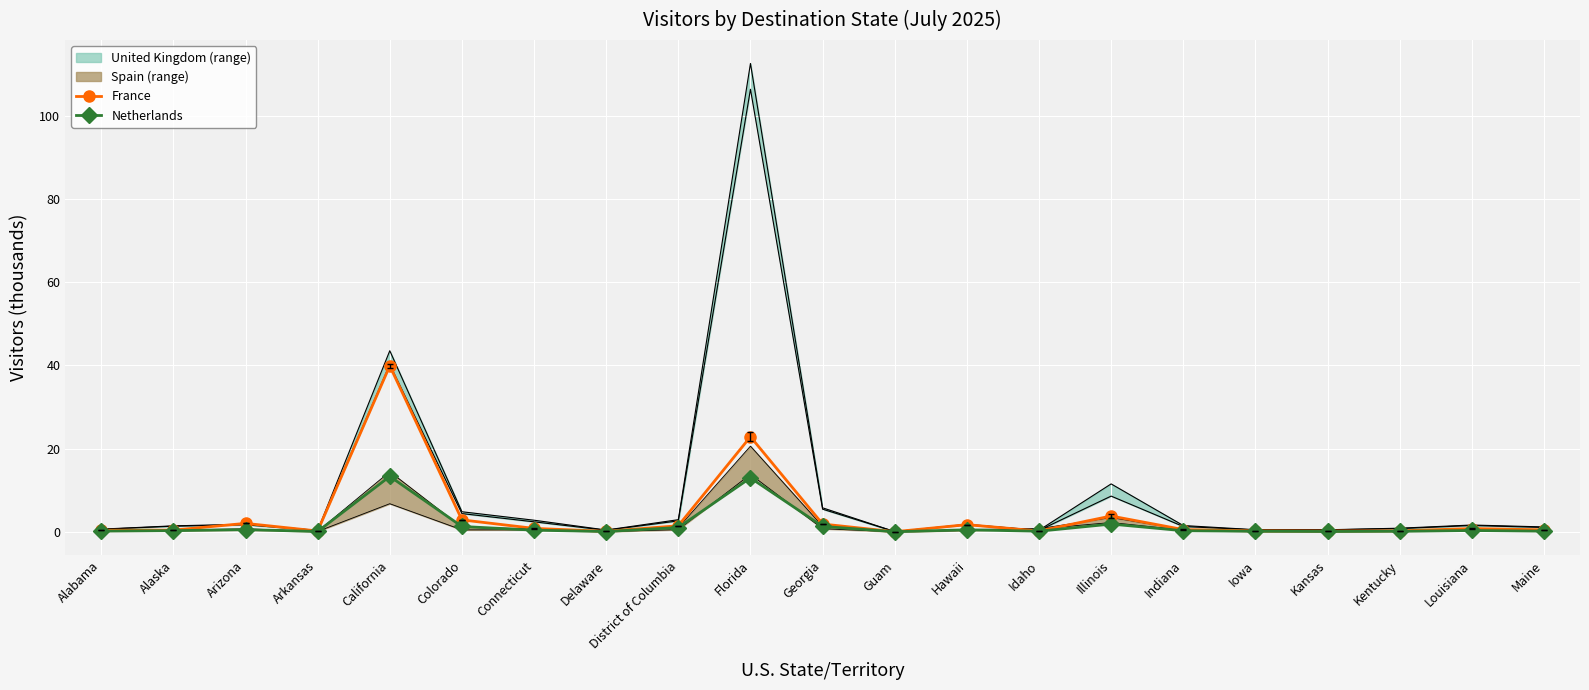

Where do France and Netherlands first cross each other?

Georgia and Guam